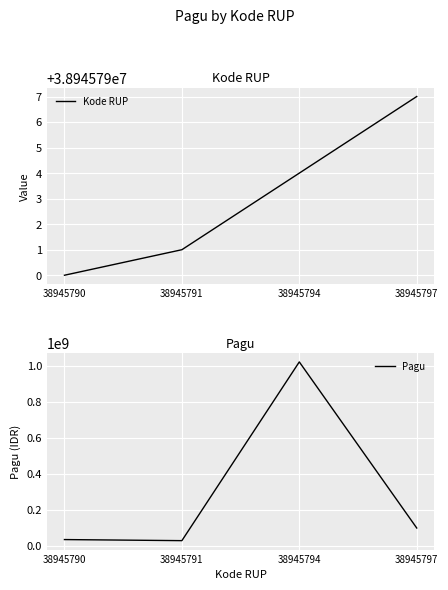

True or false: Pagu has more than 2 interior local peaks.

False